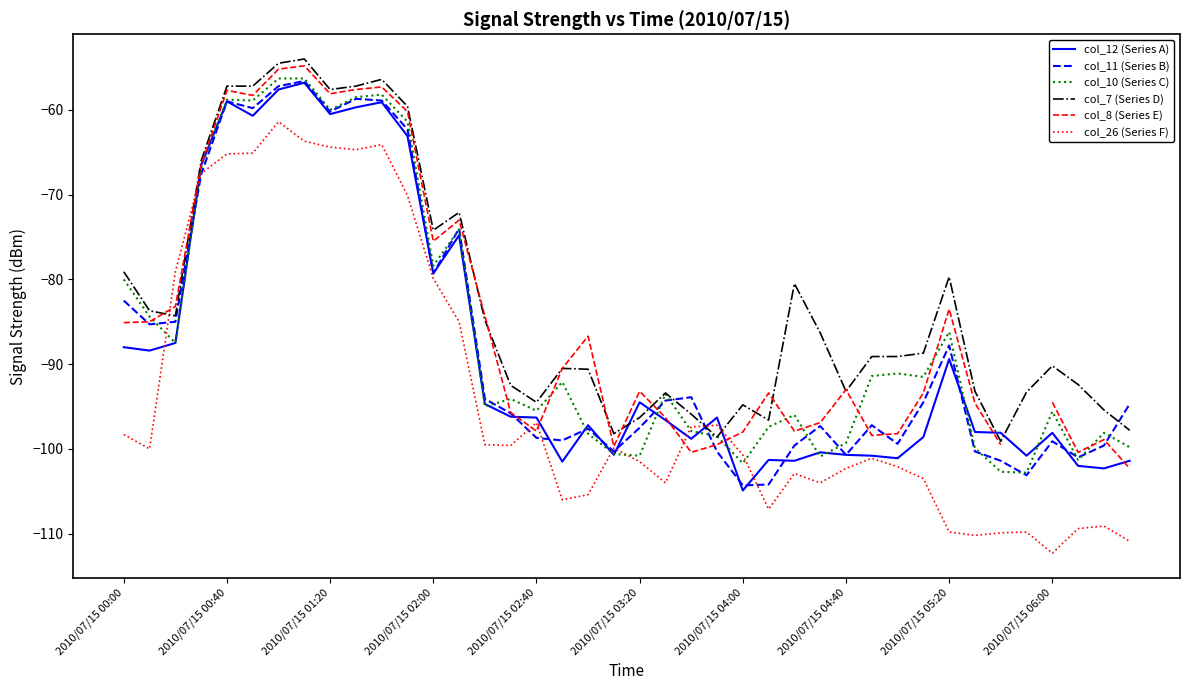

True or false: col_8 (Series E) and col_11 (Series B) cross at least once.

True